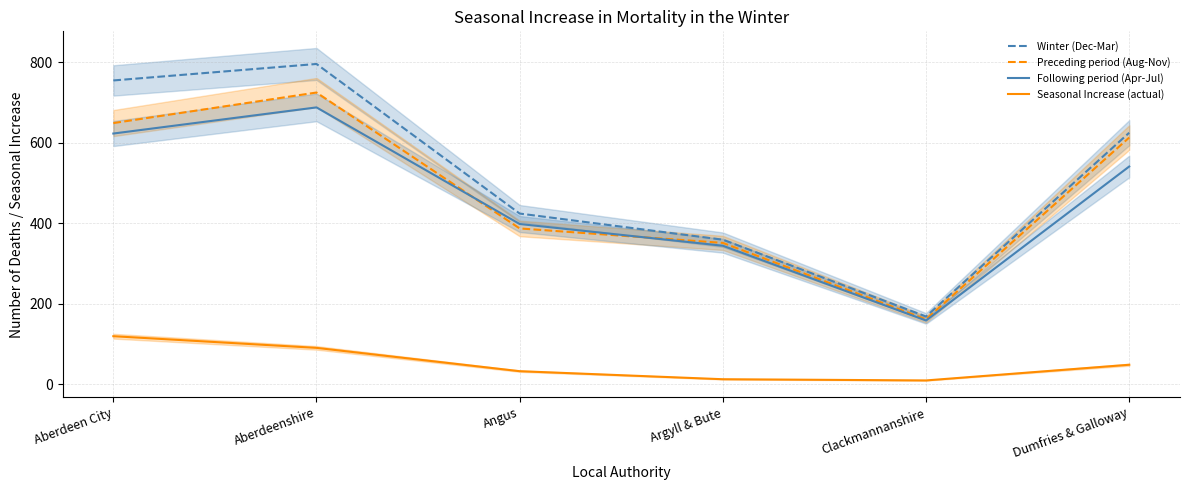

Where does the Preceding period (Aug-Nov) series first go above 613?

Aberdeen City